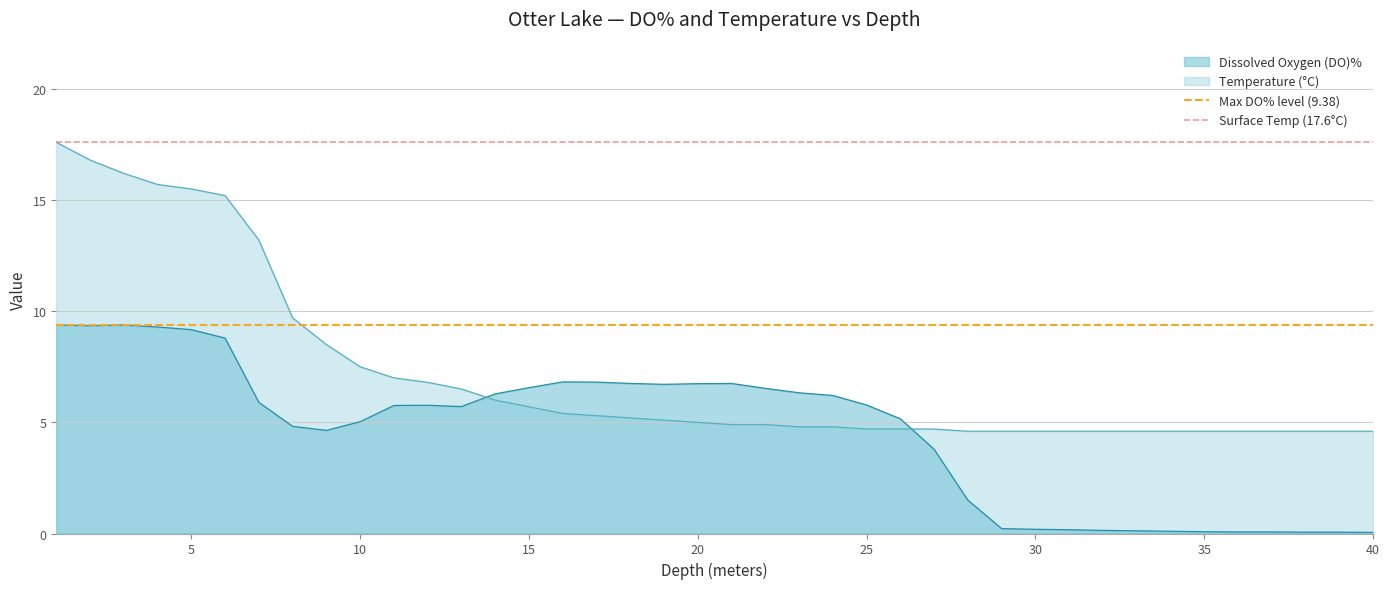

How many intersections are there between Dissolved Oxygen (DO)% and Temperature (°C)?

2